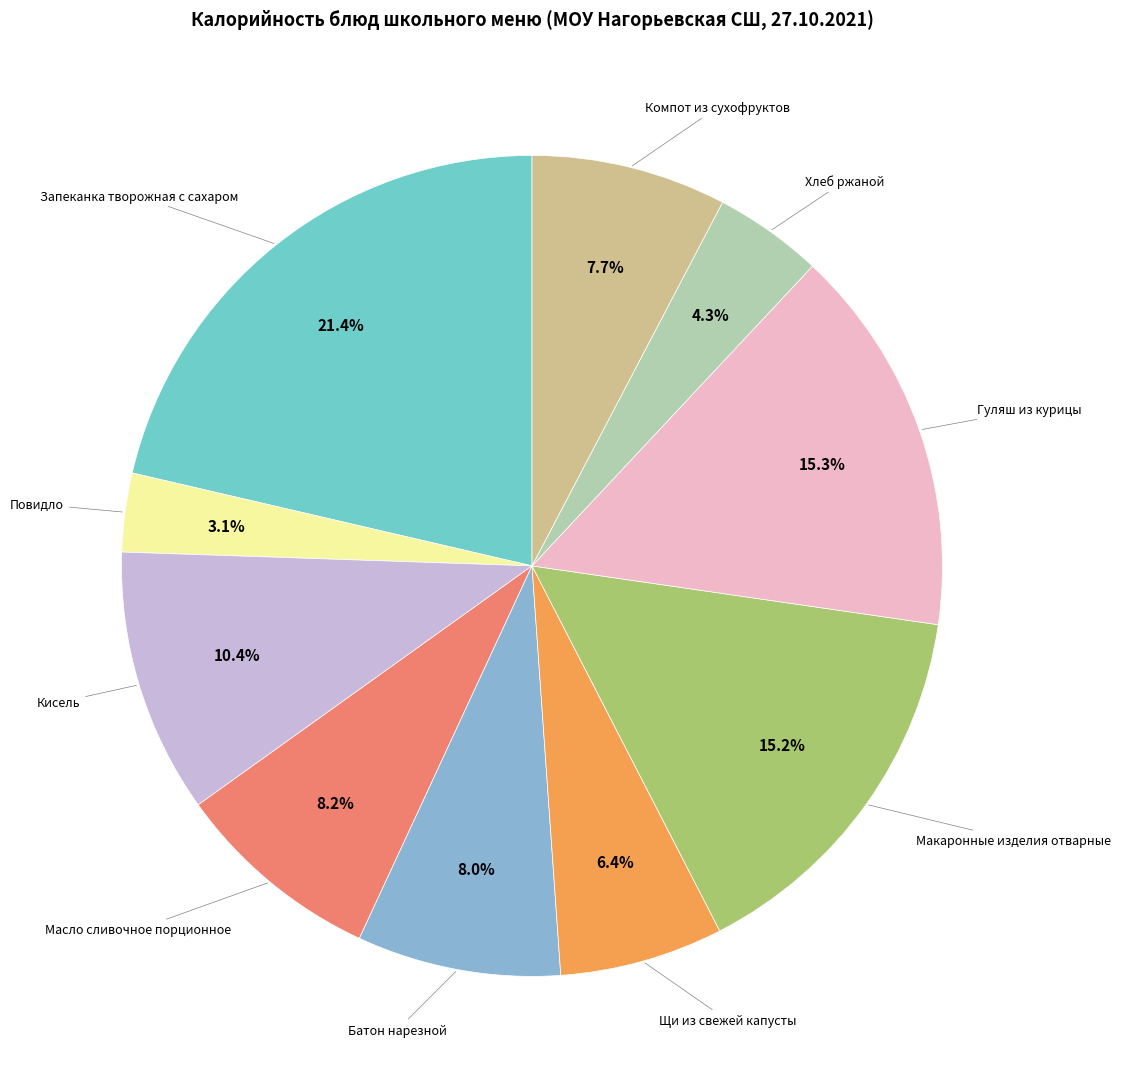

To the nearest percent, what is the difference between the largest and smallest slice percentages?

18%